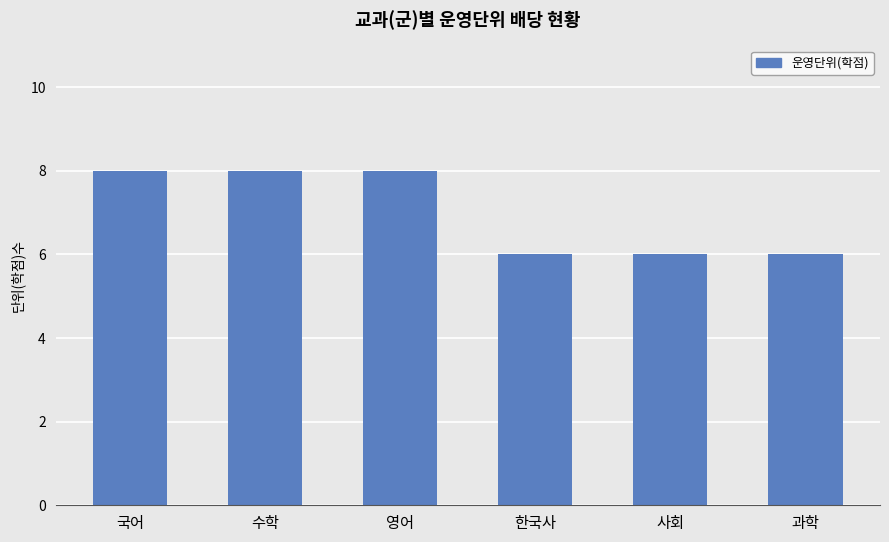

True or false: the data shows 6 at 사회.

True